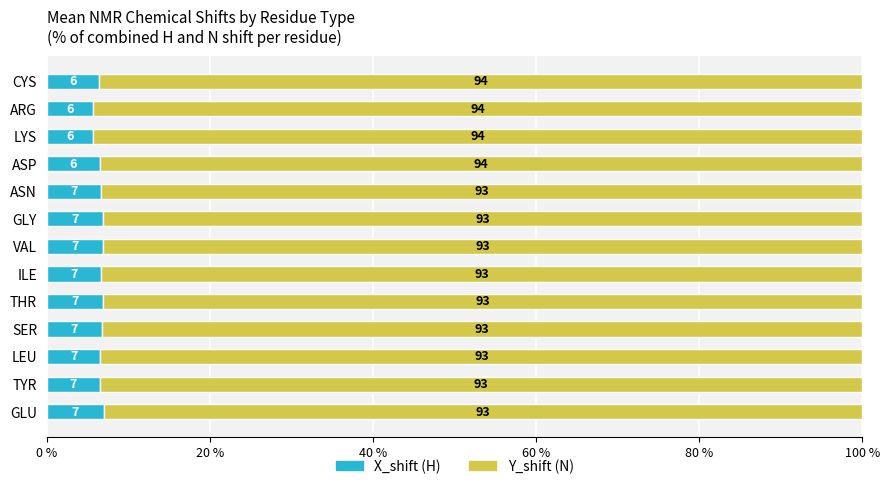

What is the maximum value for X_shift (H)?

7.0